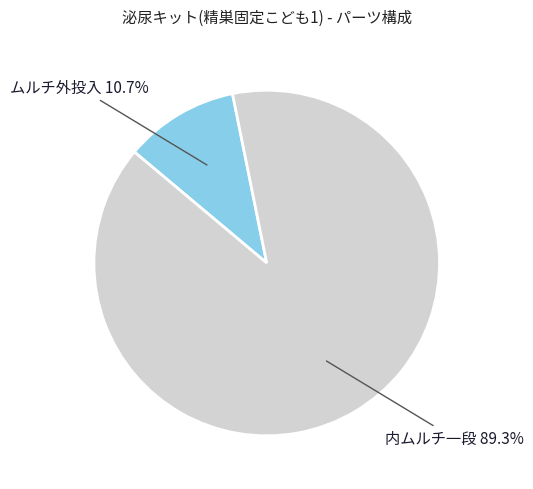

Is there a majority slice in this chart?

Yes